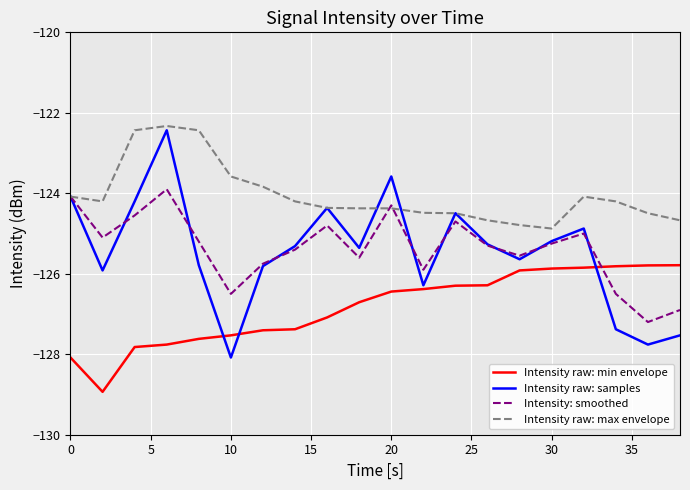

Does the chart display data point markers on the line(s)?

No